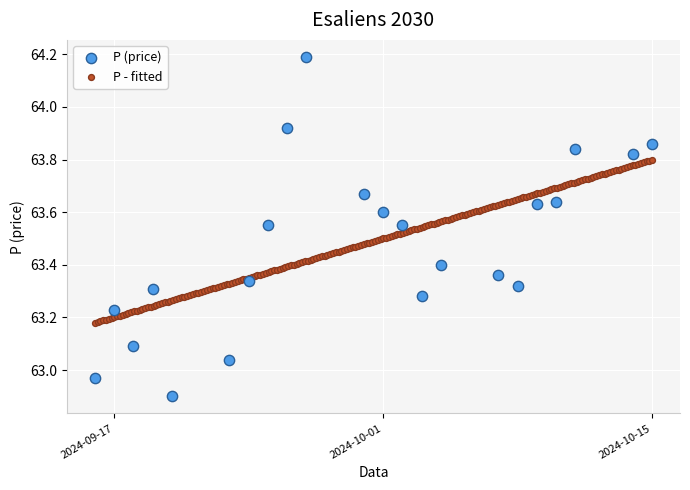

Which series has the widest spread of Y values?

P (price)